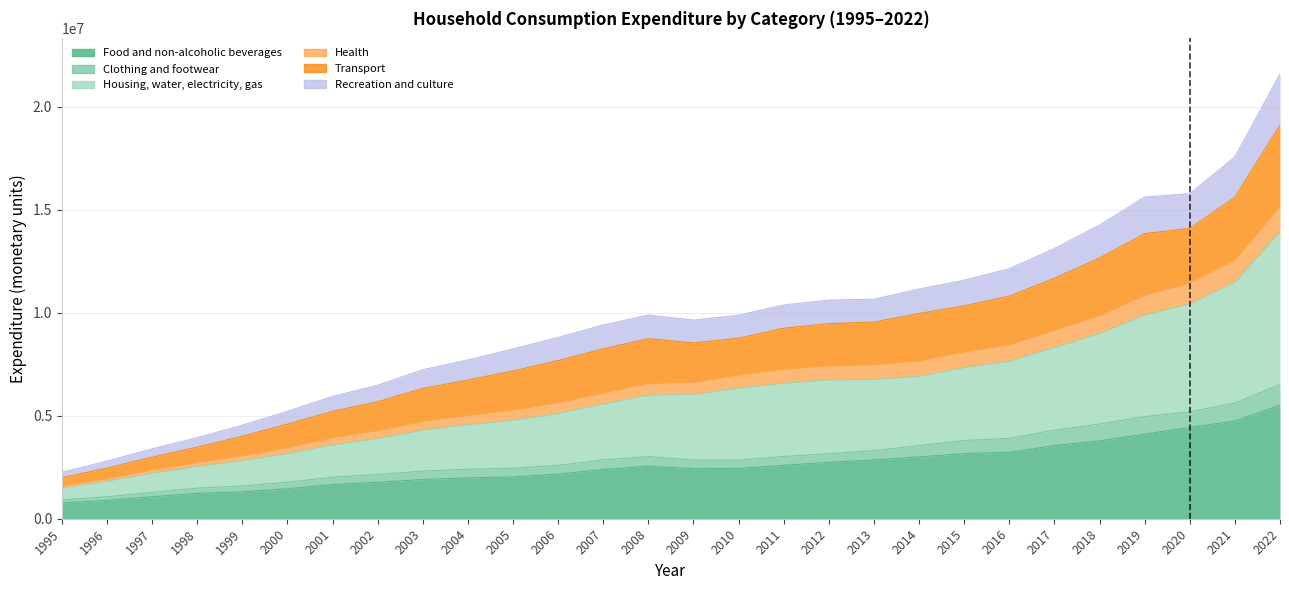

At which label does Transport reach its minimum?

1995